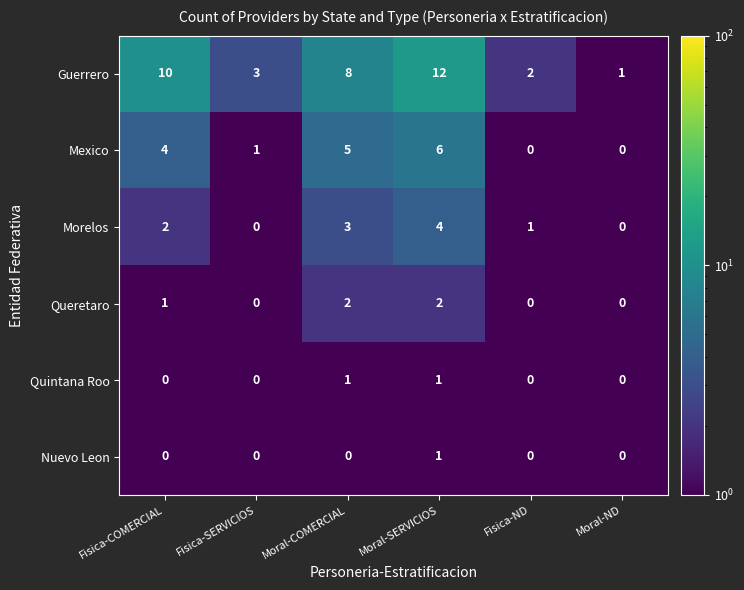

At which label is Guerrero closest to 6?

Moral-COMERCIAL